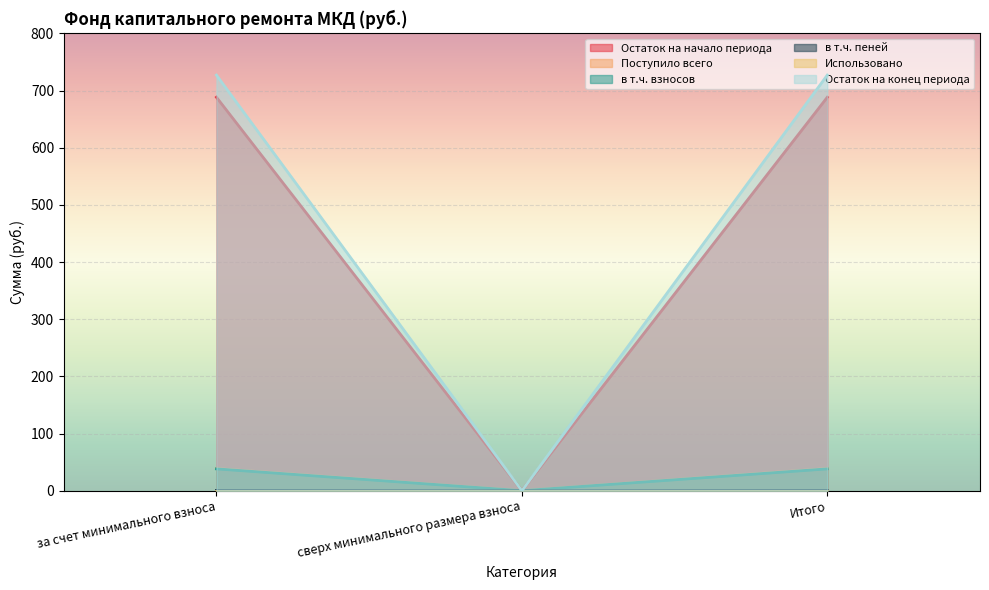

True or false: Остаток на конец периода has a value of 0.0 at сверх минимального размера взноса.

True